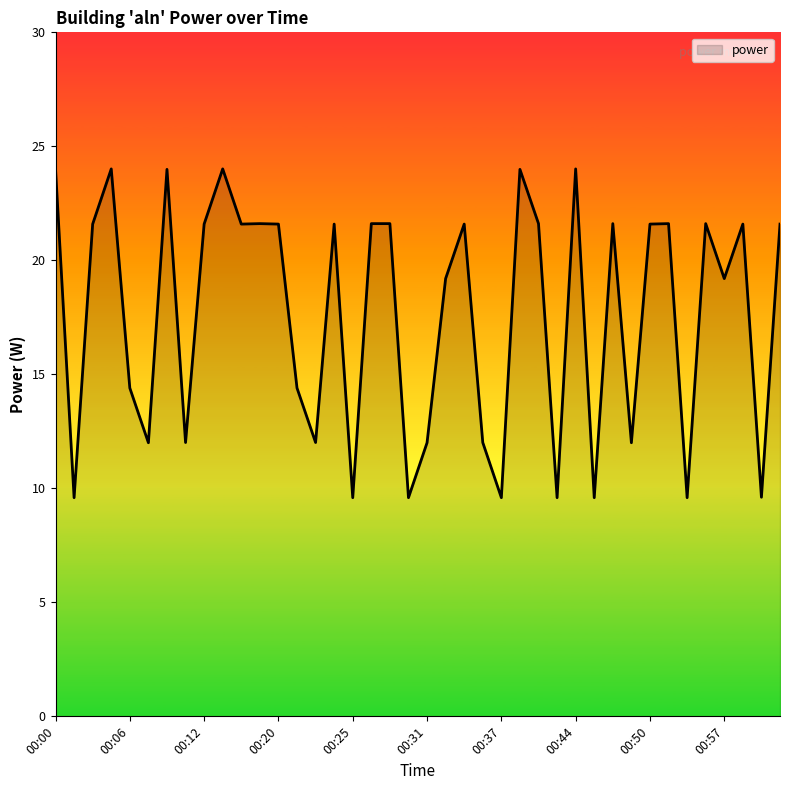

True or false: there are more than 2 points higher than both neighbors.

True